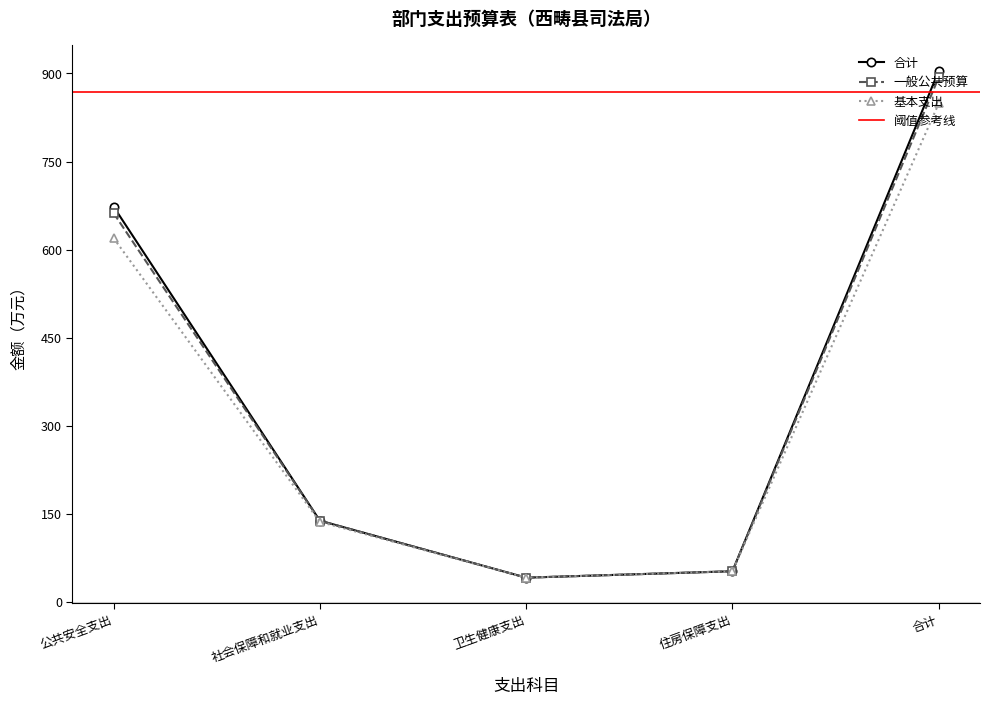

How many data points in 一般公共预算 are less than 138?

2